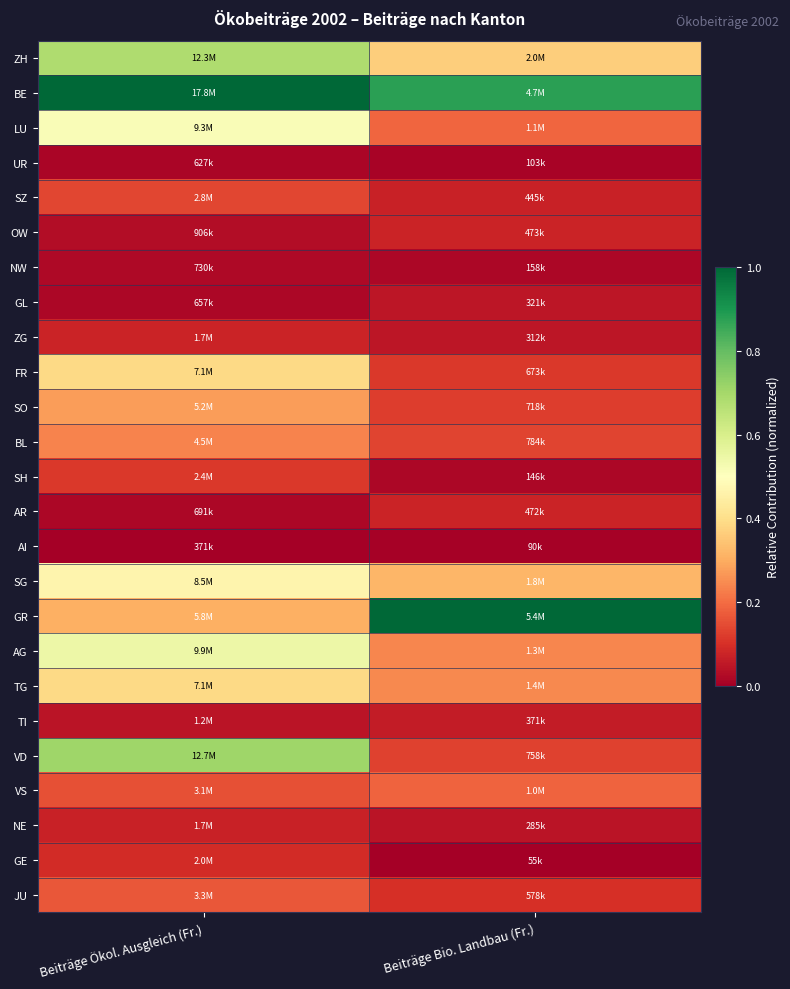

Reading left to right, extract all data points from this chart.

ZH: Beiträge Ökol. Ausgleich (Fr.)=0.7	Beiträge Bio. Landbau (Fr.)=0.4
BE: Beiträge Ökol. Ausgleich (Fr.)=1.0	Beiträge Bio. Landbau (Fr.)=0.9
LU: Beiträge Ökol. Ausgleich (Fr.)=0.5	Beiträge Bio. Landbau (Fr.)=0.2
UR: Beiträge Ökol. Ausgleich (Fr.)=0.0	Beiträge Bio. Landbau (Fr.)=0.0
SZ: Beiträge Ökol. Ausgleich (Fr.)=0.1	Beiträge Bio. Landbau (Fr.)=0.1
OW: Beiträge Ökol. Ausgleich (Fr.)=0.0	Beiträge Bio. Landbau (Fr.)=0.1
NW: Beiträge Ökol. Ausgleich (Fr.)=0.0	Beiträge Bio. Landbau (Fr.)=0.0
GL: Beiträge Ökol. Ausgleich (Fr.)=0.0	Beiträge Bio. Landbau (Fr.)=0.0
ZG: Beiträge Ökol. Ausgleich (Fr.)=0.1	Beiträge Bio. Landbau (Fr.)=0.0
FR: Beiträge Ökol. Ausgleich (Fr.)=0.4	Beiträge Bio. Landbau (Fr.)=0.1
SO: Beiträge Ökol. Ausgleich (Fr.)=0.3	Beiträge Bio. Landbau (Fr.)=0.1
BL: Beiträge Ökol. Ausgleich (Fr.)=0.2	Beiträge Bio. Landbau (Fr.)=0.1
SH: Beiträge Ökol. Ausgleich (Fr.)=0.1	Beiträge Bio. Landbau (Fr.)=0.0
AR: Beiträge Ökol. Ausgleich (Fr.)=0.0	Beiträge Bio. Landbau (Fr.)=0.1
AI: Beiträge Ökol. Ausgleich (Fr.)=0.0	Beiträge Bio. Landbau (Fr.)=0.0
SG: Beiträge Ökol. Ausgleich (Fr.)=0.5	Beiträge Bio. Landbau (Fr.)=0.3
GR: Beiträge Ökol. Ausgleich (Fr.)=0.3	Beiträge Bio. Landbau (Fr.)=1.0
AG: Beiträge Ökol. Ausgleich (Fr.)=0.5	Beiträge Bio. Landbau (Fr.)=0.2
TG: Beiträge Ökol. Ausgleich (Fr.)=0.4	Beiträge Bio. Landbau (Fr.)=0.2
TI: Beiträge Ökol. Ausgleich (Fr.)=0.0	Beiträge Bio. Landbau (Fr.)=0.1
VD: Beiträge Ökol. Ausgleich (Fr.)=0.7	Beiträge Bio. Landbau (Fr.)=0.1
VS: Beiträge Ökol. Ausgleich (Fr.)=0.2	Beiträge Bio. Landbau (Fr.)=0.2
NE: Beiträge Ökol. Ausgleich (Fr.)=0.1	Beiträge Bio. Landbau (Fr.)=0.0
GE: Beiträge Ökol. Ausgleich (Fr.)=0.1	Beiträge Bio. Landbau (Fr.)=0.0
JU: Beiträge Ökol. Ausgleich (Fr.)=0.2	Beiträge Bio. Landbau (Fr.)=0.1